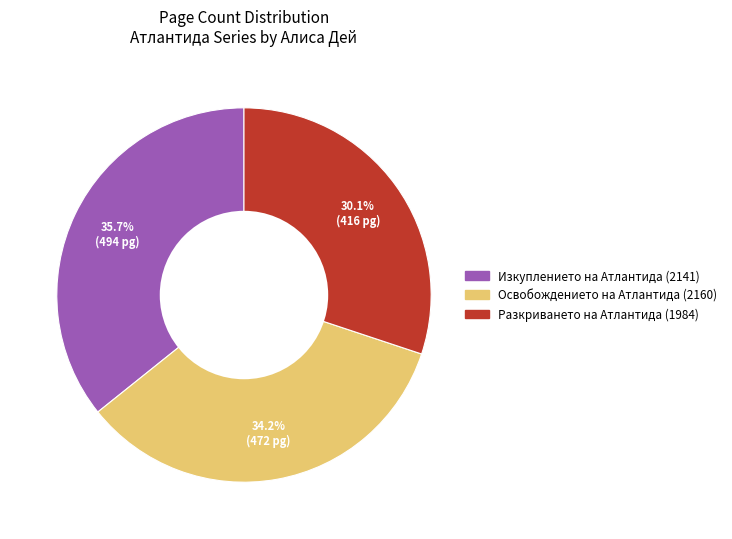

Does any single category account for the majority?

No